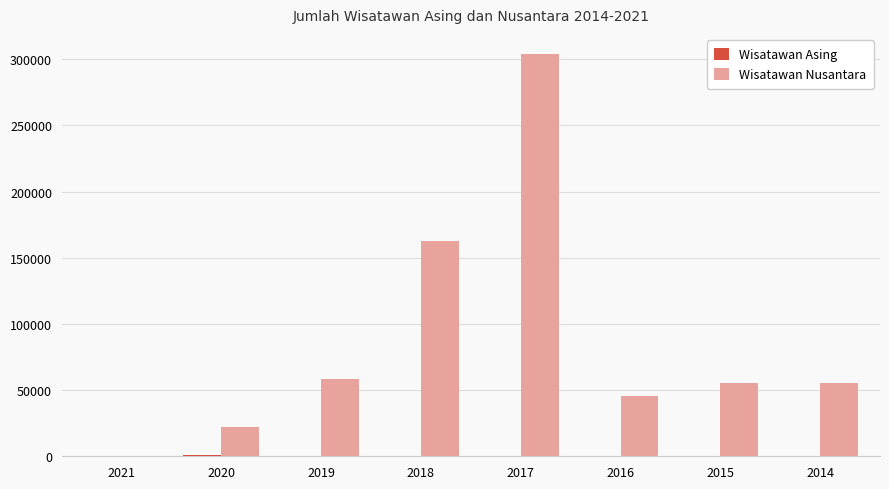

Which series has the largest total across all categories?

Wisatawan Nusantara